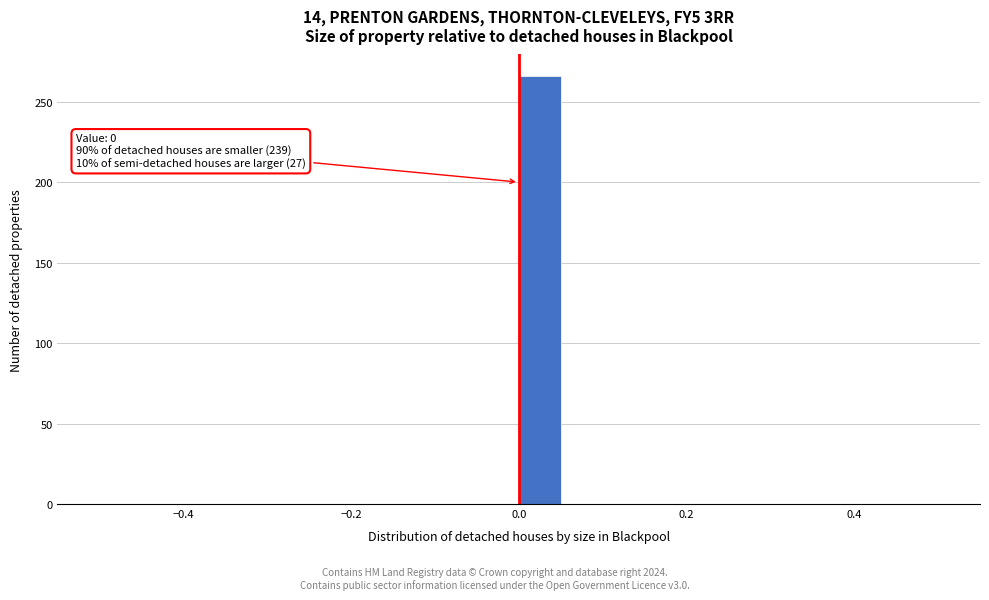

Read against the x-axis, roughly where is the centre of the tallest bar?

0.02